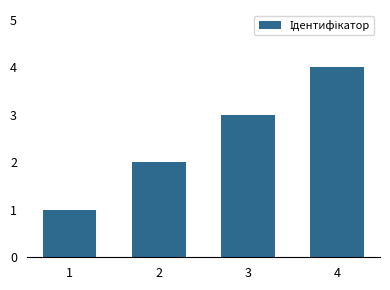

Reading left to right, list all the values displayed in this chart.

1=1	2=2	3=3	4=4